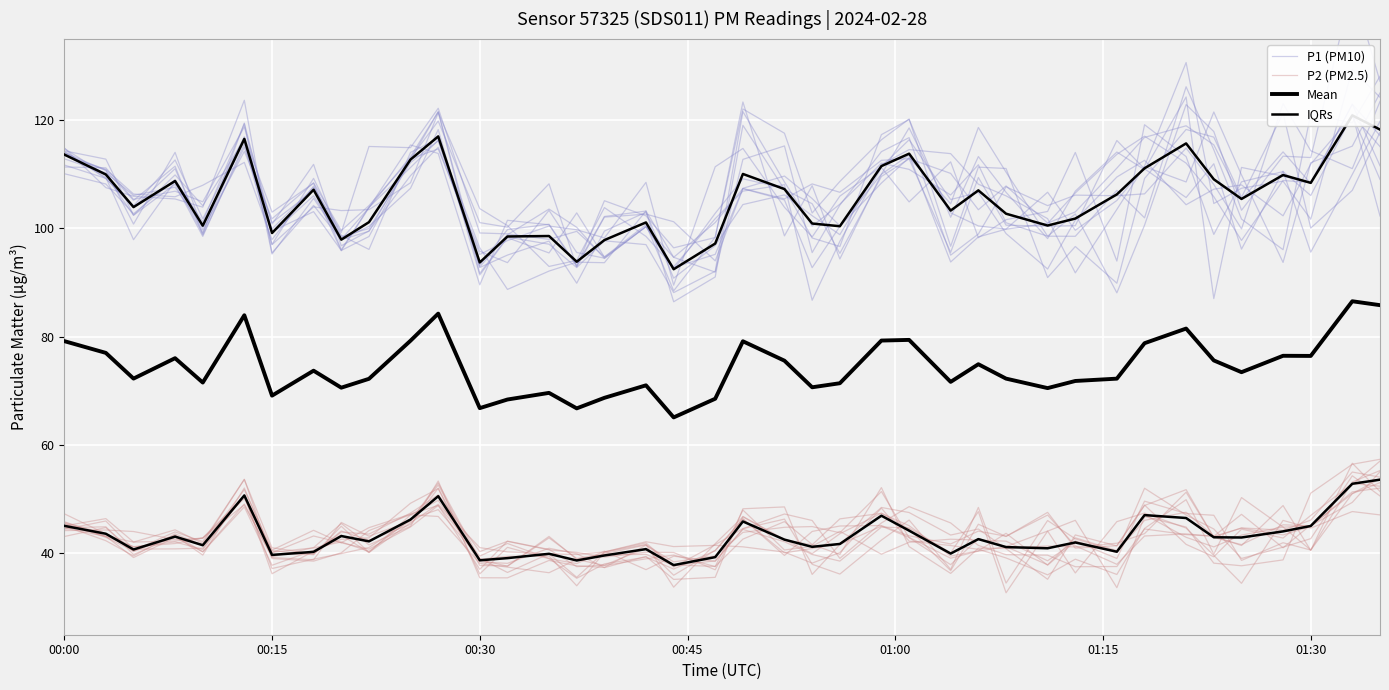

True or false: P2 (PM2.5) and Mean cross at least once.

False